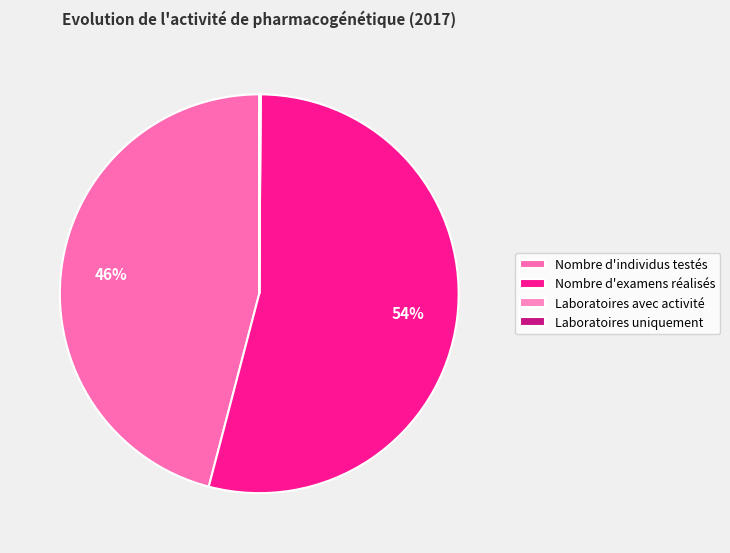

What is the change in value from Nombre d'examens réalisés to Laboratoires uniquement?

-26465